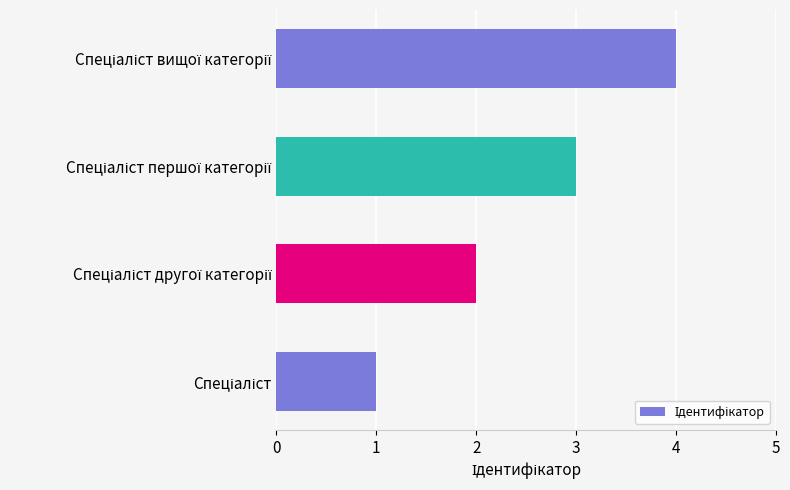

What is the sum of all values?

10